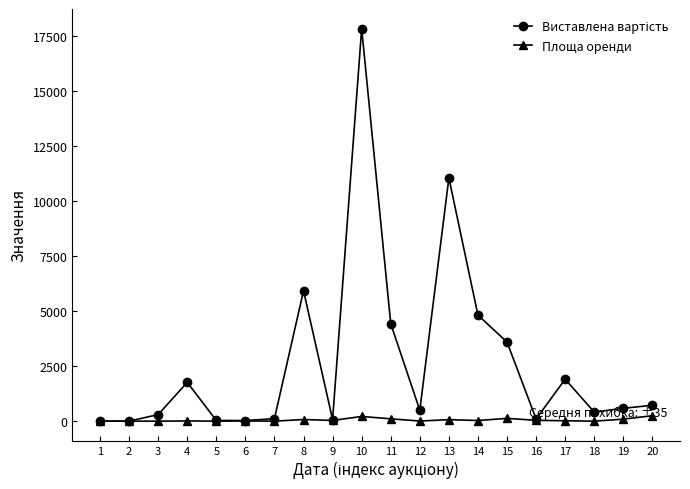

At which category is the sum across all series the highest?

10